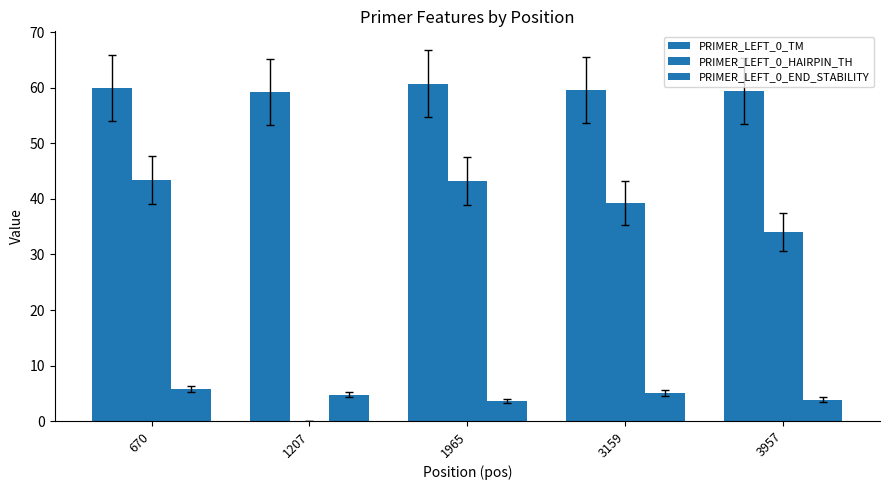

Rank the series at 3159 from lowest to highest value.

PRIMER_LEFT_0_END_STABILITY, PRIMER_LEFT_0_HAIRPIN_TH, PRIMER_LEFT_0_TM